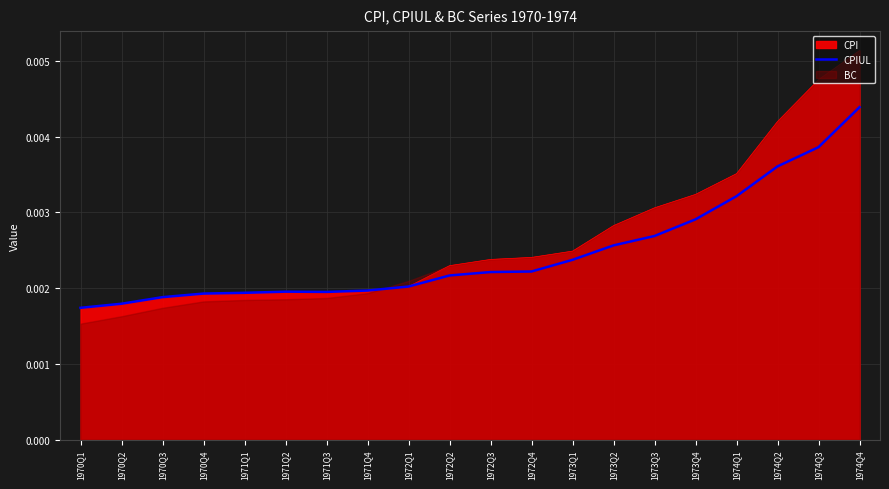

True or false: the data has more than 0 interior local peaks.

True